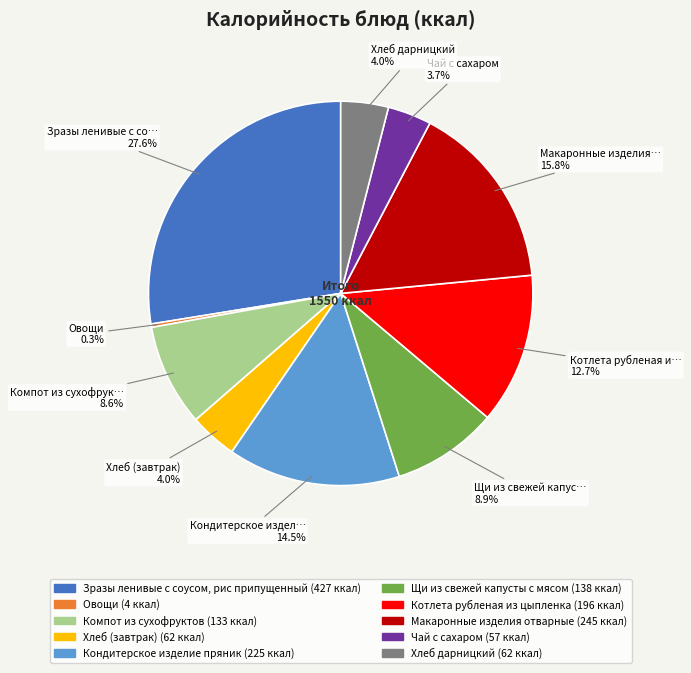

To the nearest percent, what is the difference between the largest and smallest slice percentages?

27%